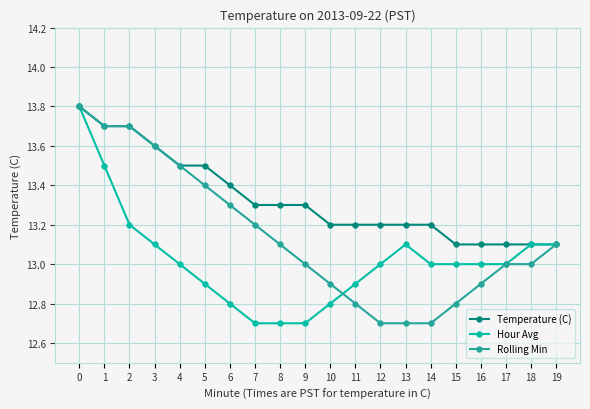

What is the sum of the Rolling Min values at 18 and 1?

26.7